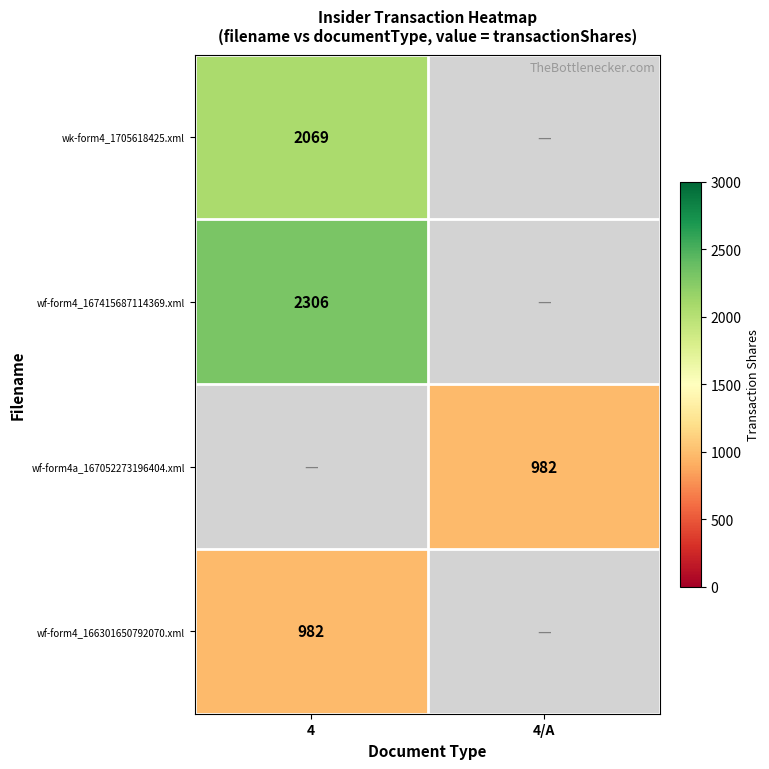

True or false: wf-form4_166301650792070.xml has a value of 609 at 4.

False